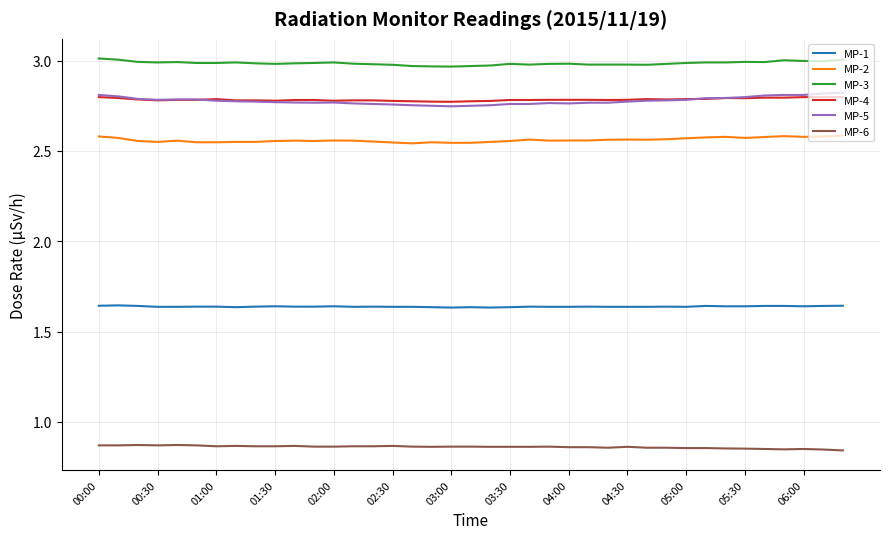

True or false: MP-5 and MP-6 cross at least once.

False